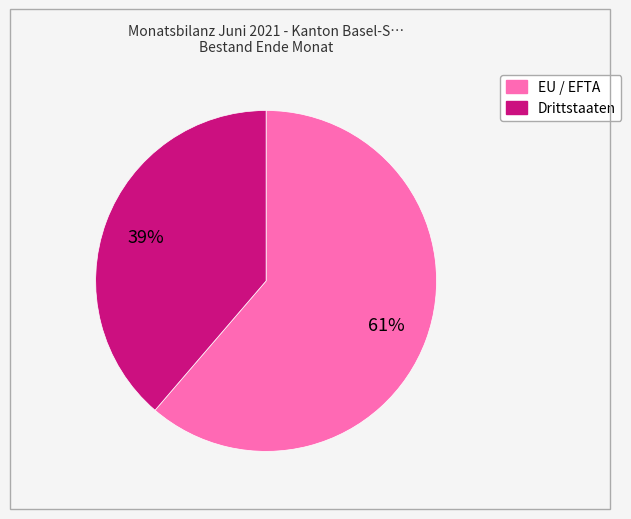

Which slice is the smallest?

Drittstaaten